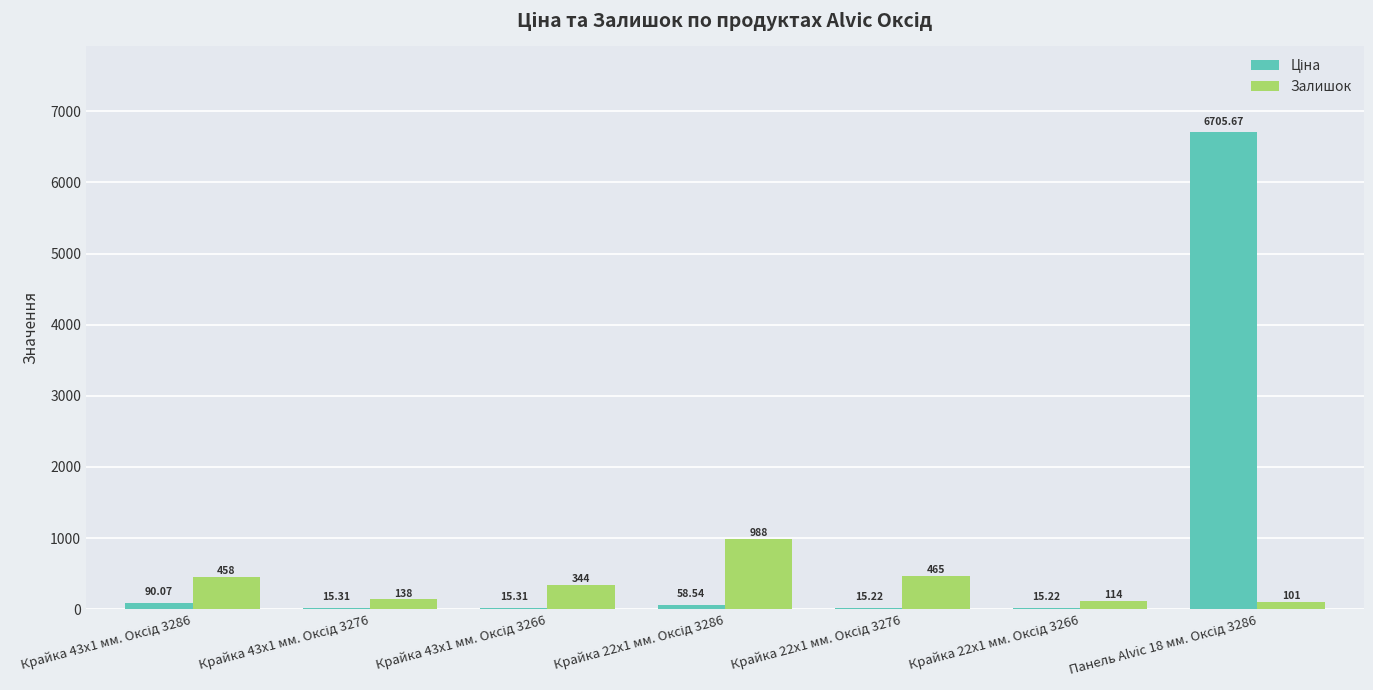

Count the number of categories in the chart.

7